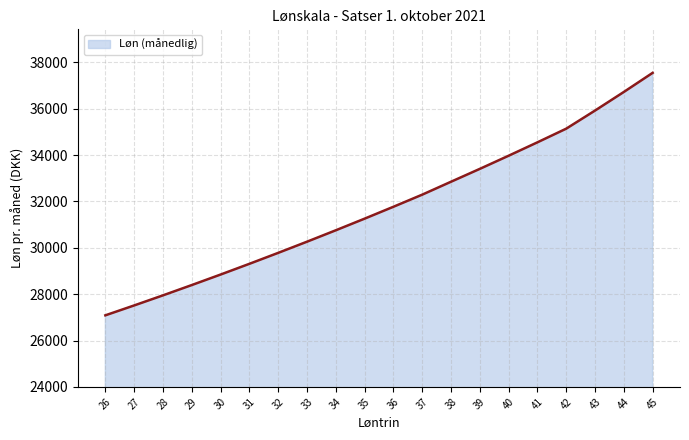

What is the change in value from 28 to 43?

+7971.7